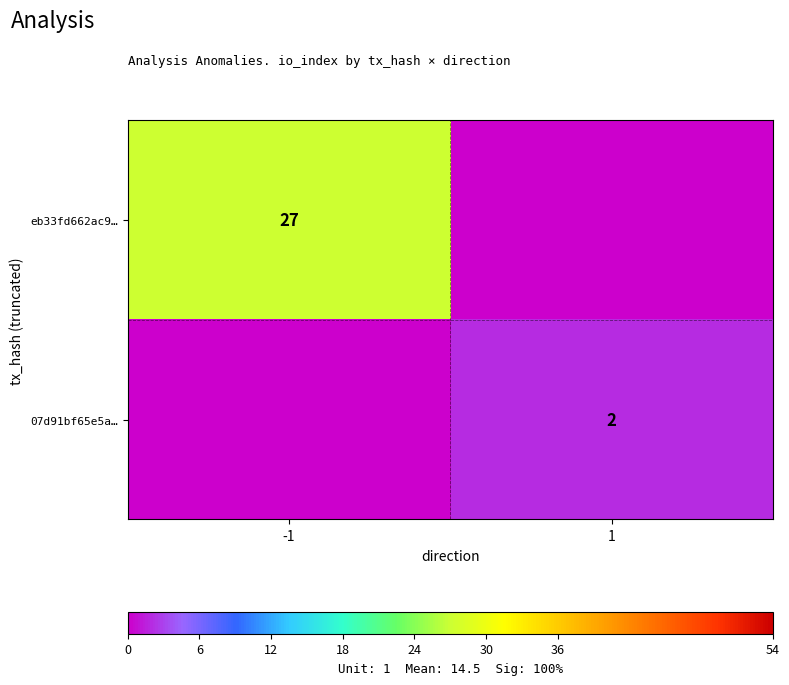

What is the total value across all series at -1?

27